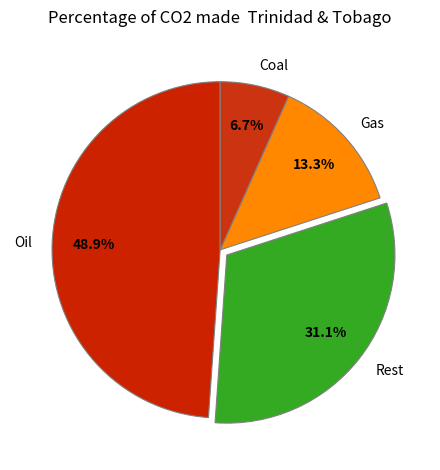

To the nearest percent, what is the difference between the largest and smallest slice percentages?

42%